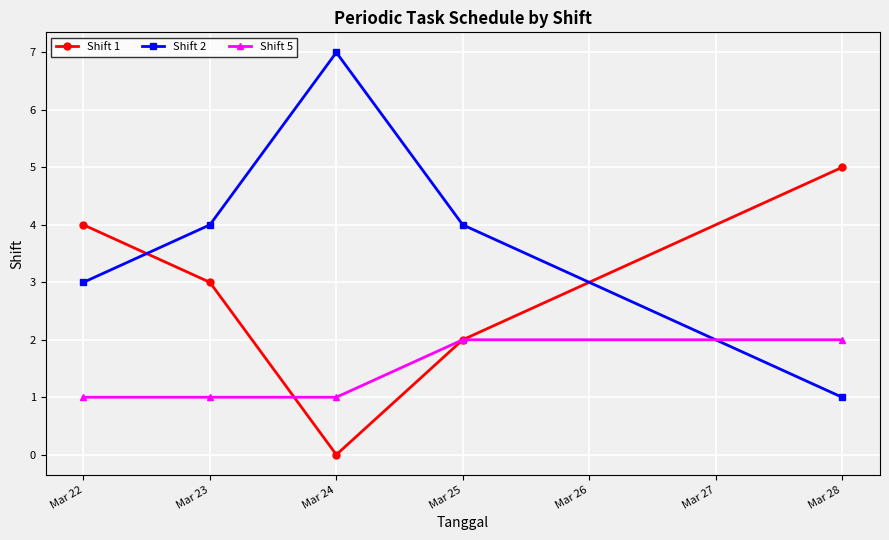

The value of Shift 2 at Mar 22 is 5. True or false?

False